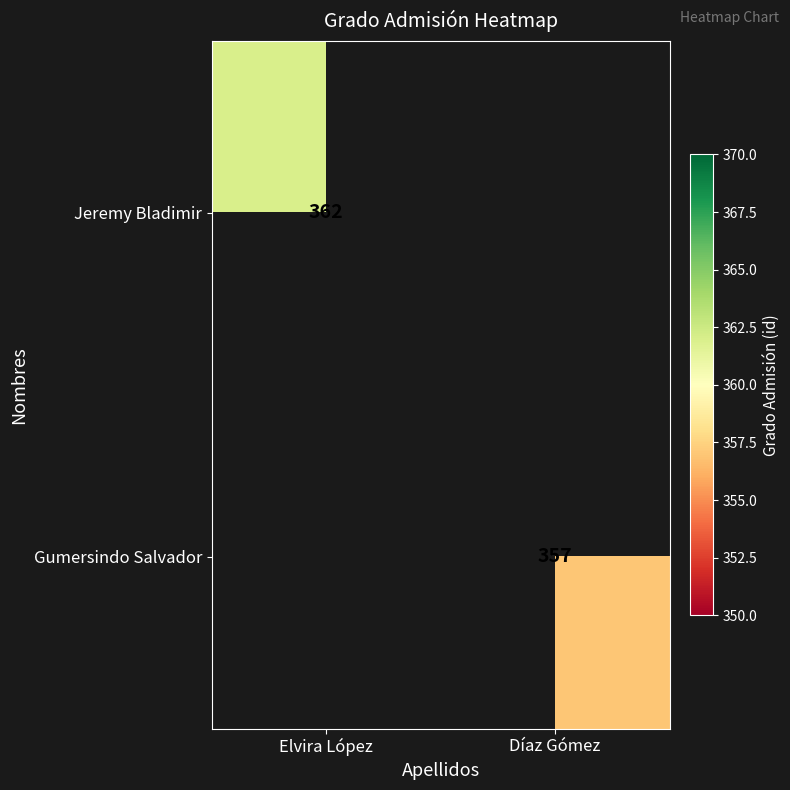

The value of Jeremy Bladimir at Elvira López is 212. True or false?

False